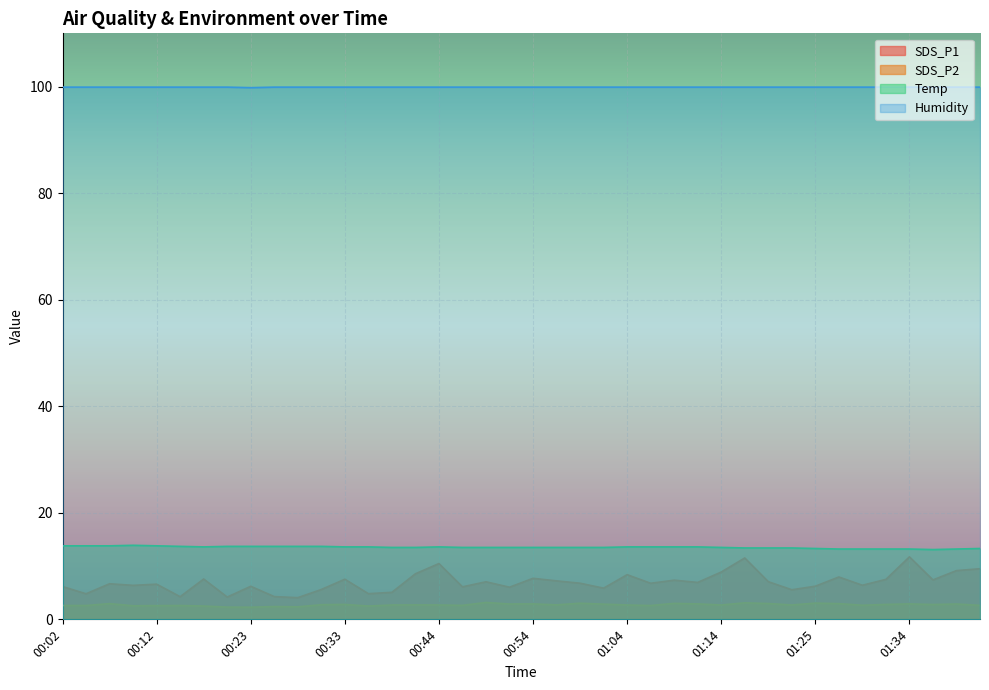

What value does the Temp series have at 00:42?

13.5